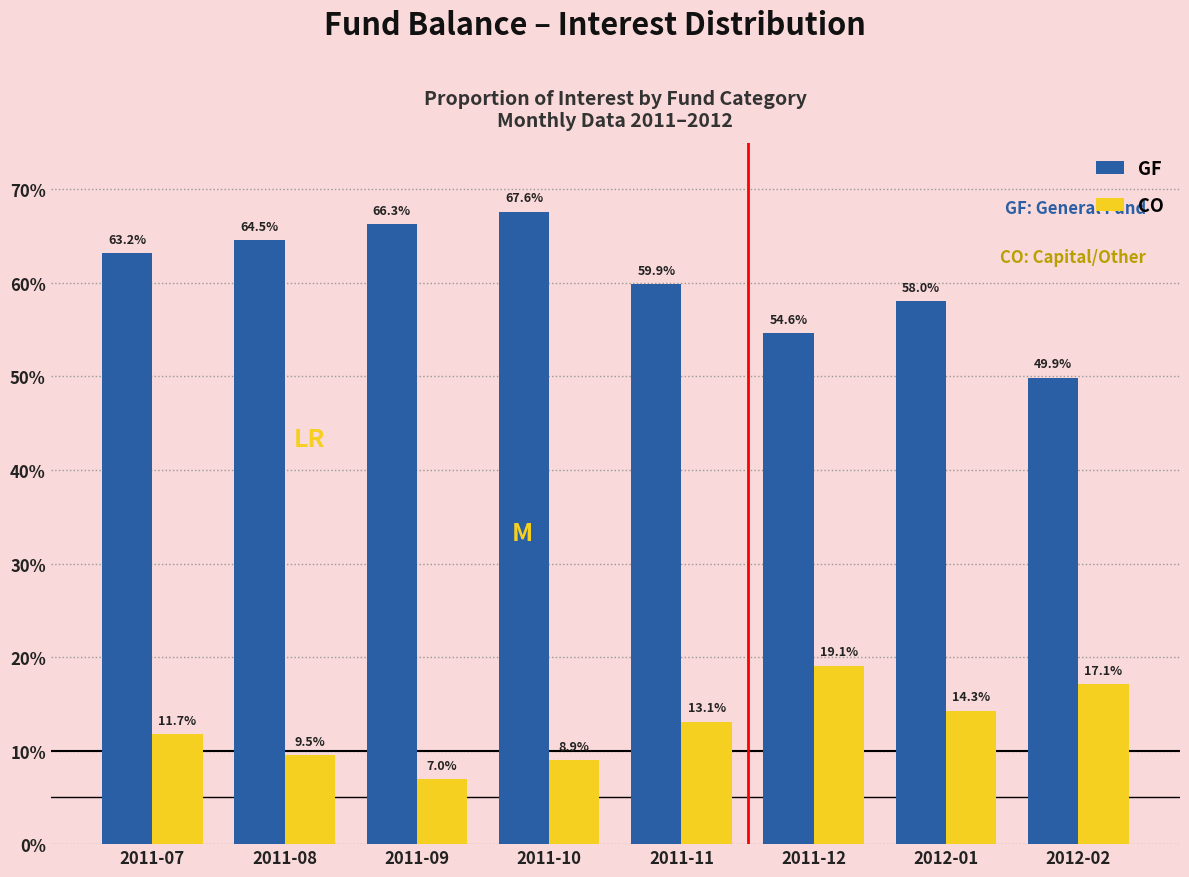

Which series changed the most between 2011-08 and 2011-12?

GF